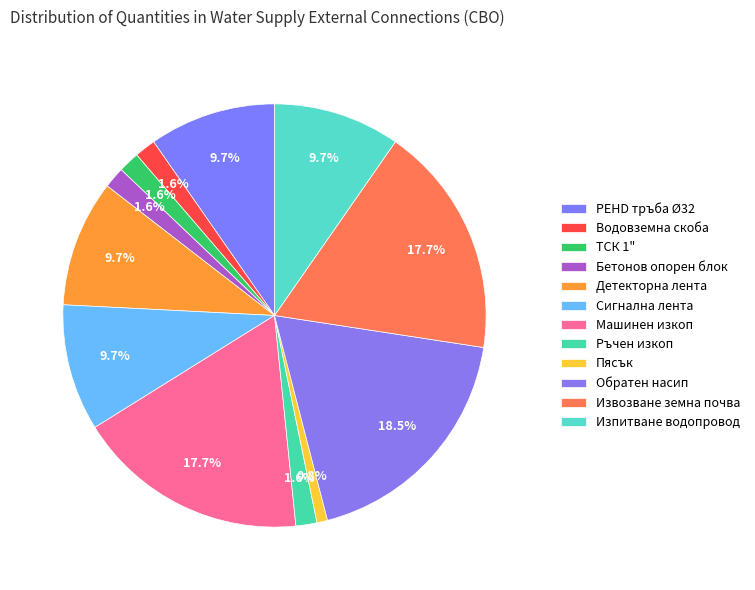

Combined, do ТСК 1" and Бетонов опорен блок account for over 50%?

No